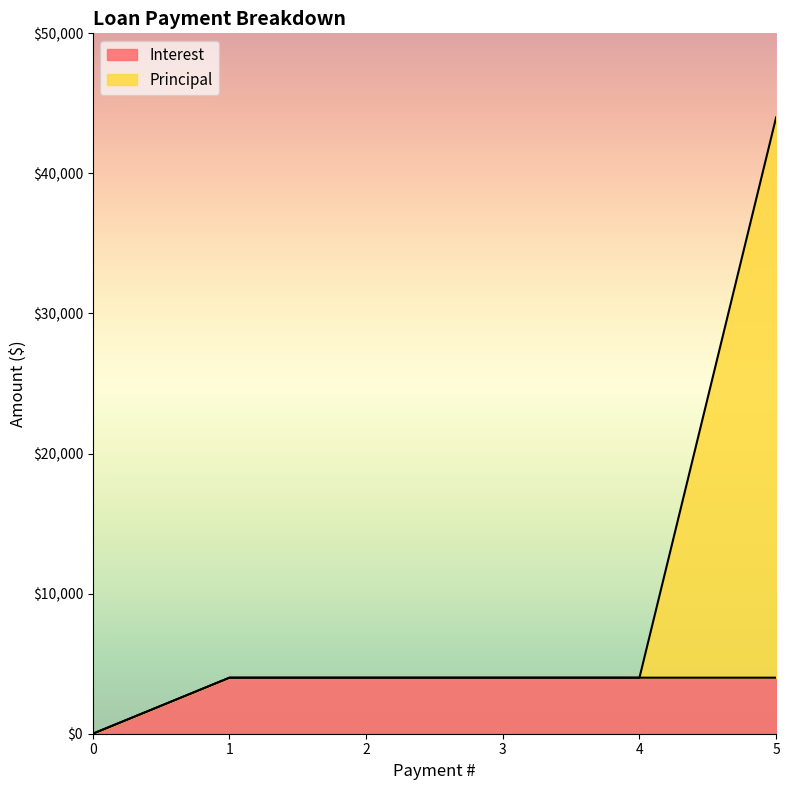

The value of Interest at 1 is 5948. True or false?

False